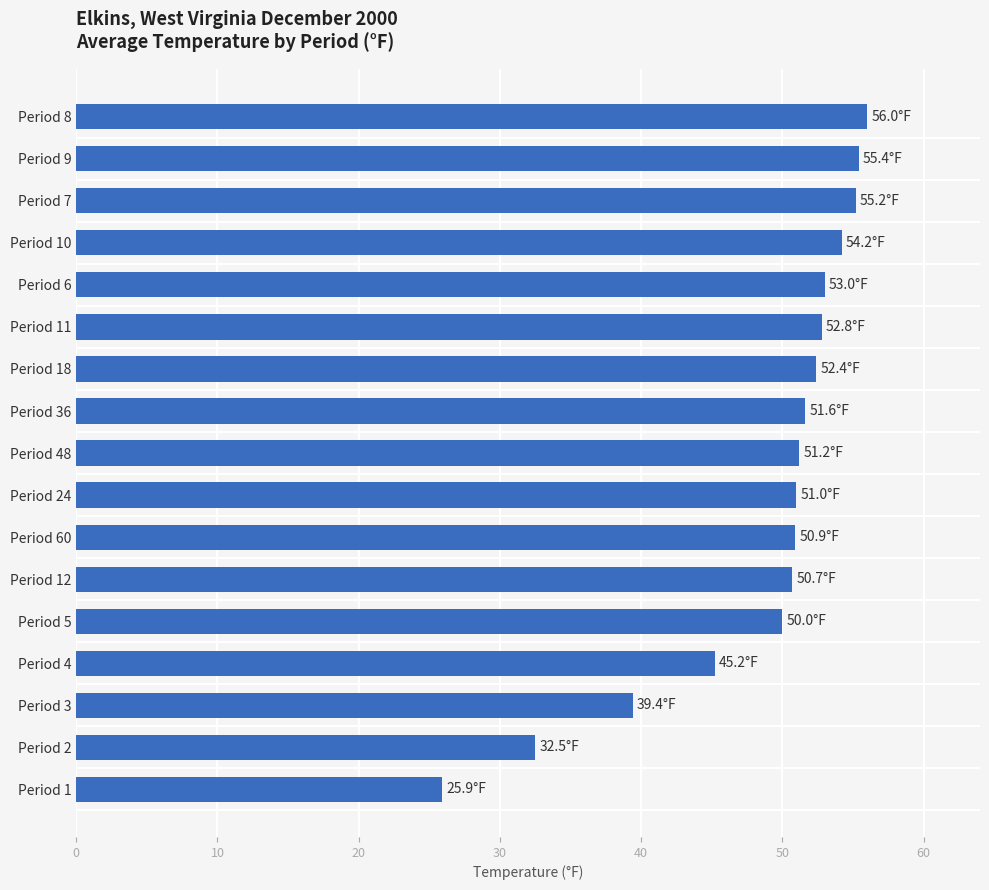

What is the difference between the values at Period 12 and Period 3?

11.3